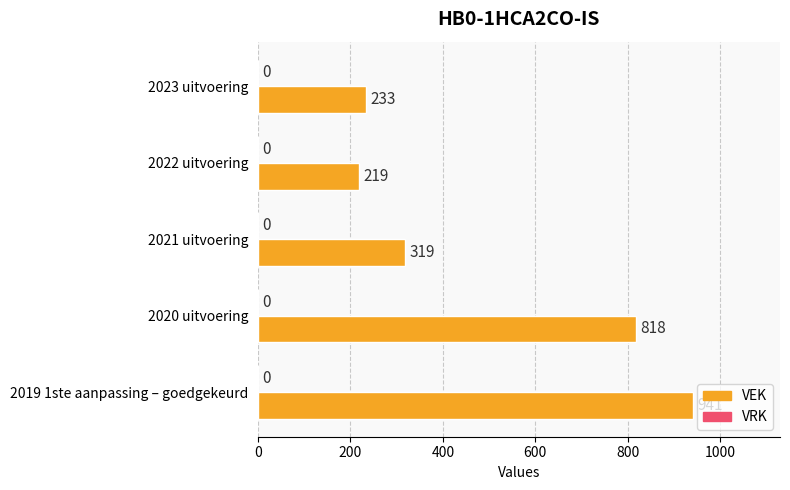

Rank the categories by value from lowest to highest.

2022 uitvoering, 2023 uitvoering, 2021 uitvoering, 2020 uitvoering, 2019 1ste aanpassing – goedgekeurd